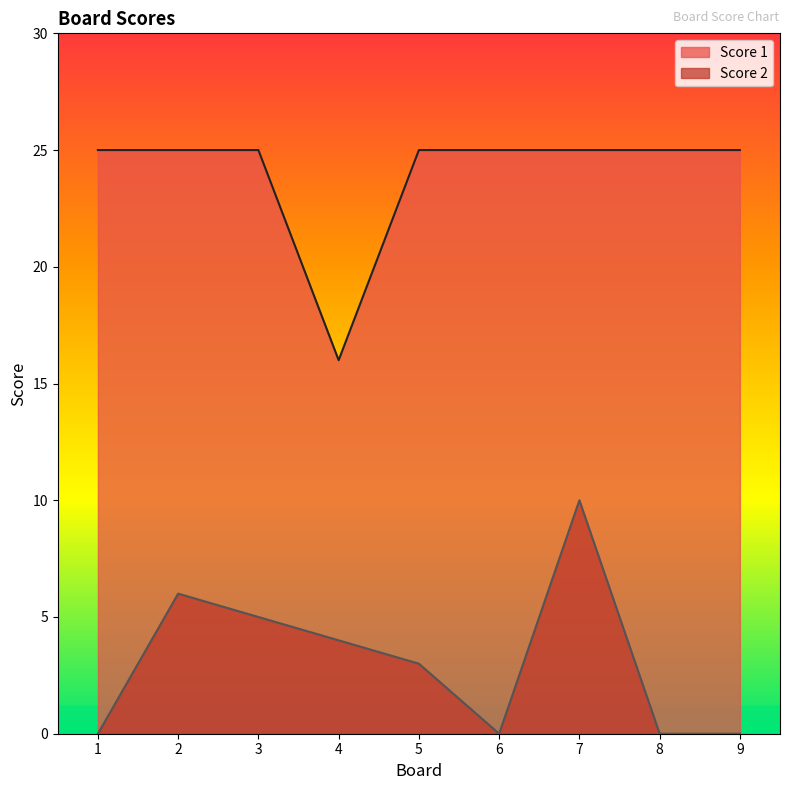

True or false: Score 1 and Score 2 cross at least once.

False